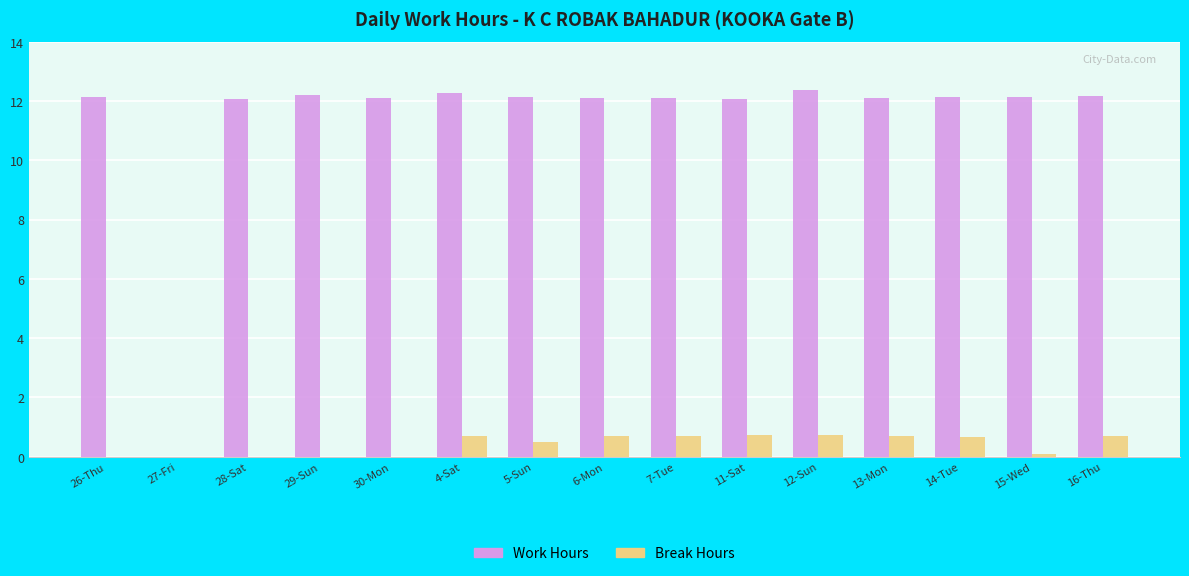

Is it true that Work Hours equals 19.1 at 29-Sun?

False